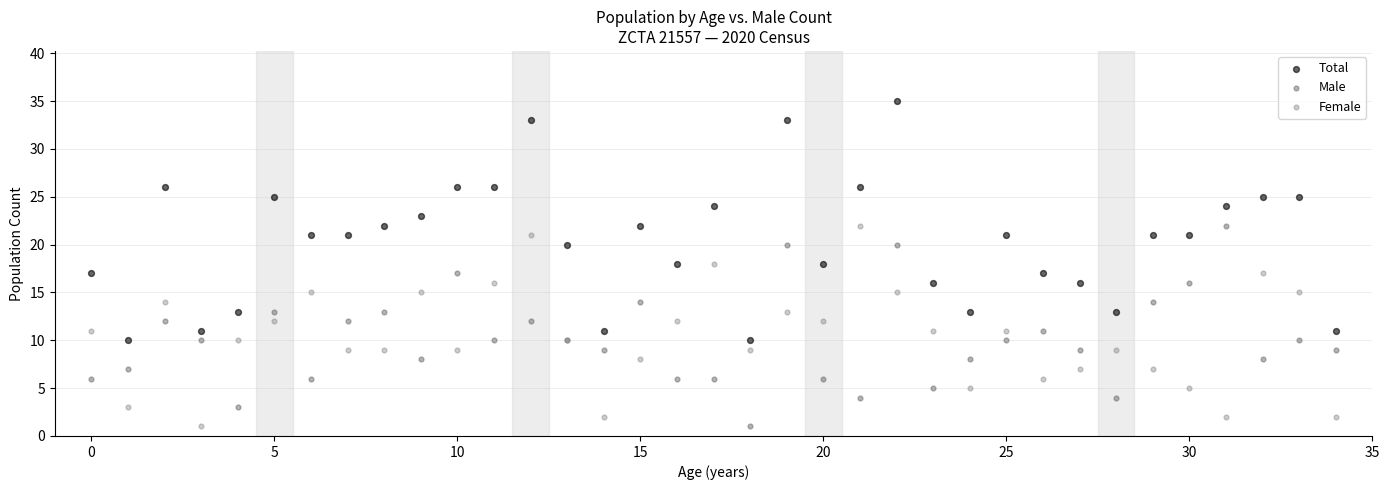

Which series reaches the maximum Y coordinate?

Total